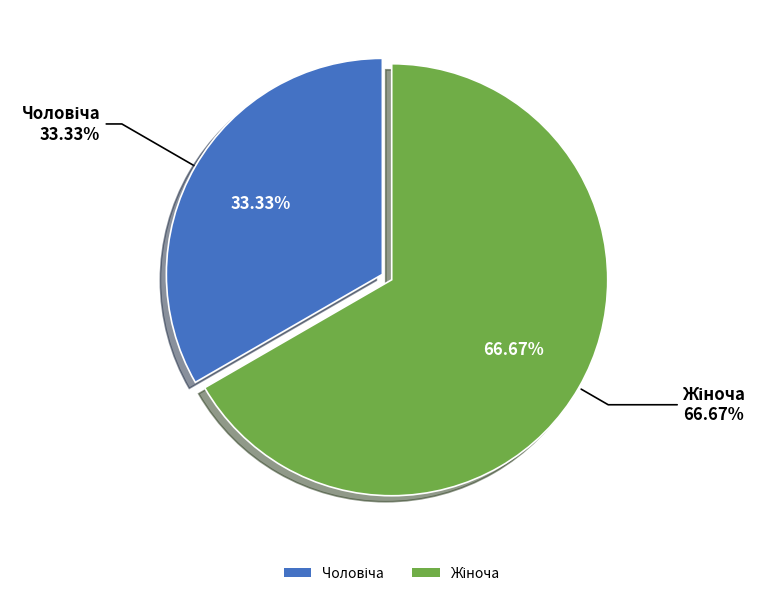

Combined, what portion of the pie is Чоловіча and Жіноча?

100.0%